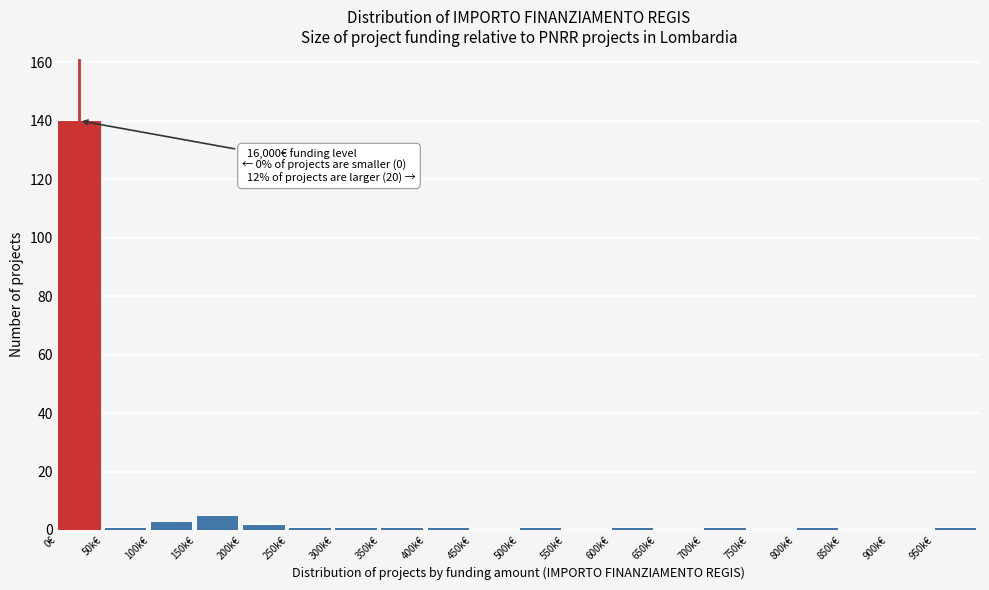

Reading left to right, list all the values displayed in this chart.

0€=140	50k€=1	100k€=3	150k€=5	200k€=2	250k€=1	300k€=1	350k€=1	400k€=1	450k€=0	500k€=1	550k€=0	600k€=1	650k€=0	700k€=1	750k€=0	800k€=1	850k€=0	900k€=0	950k€=1